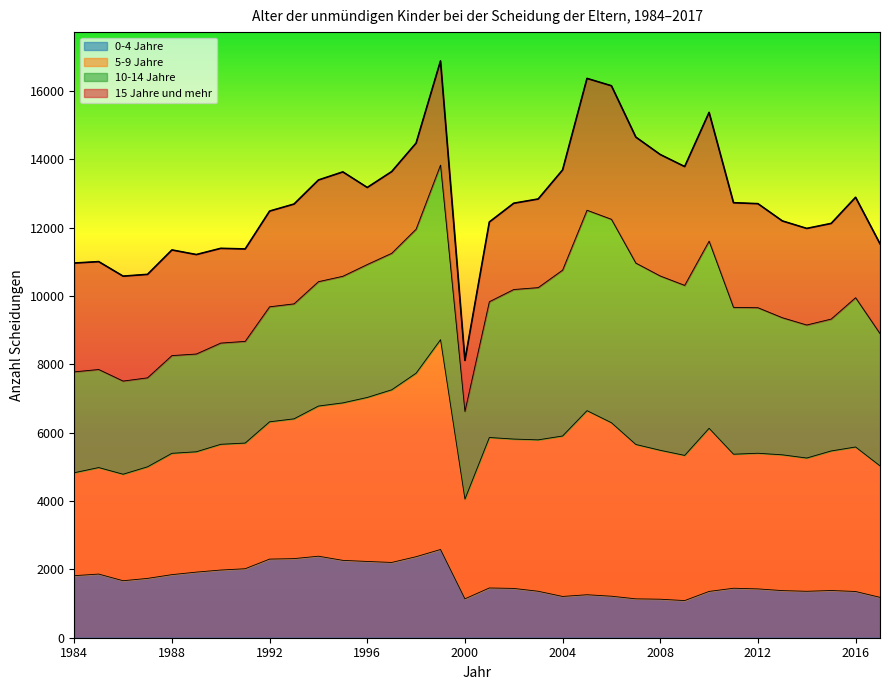

What is the maximum value for 0-4 Jahre?

2582